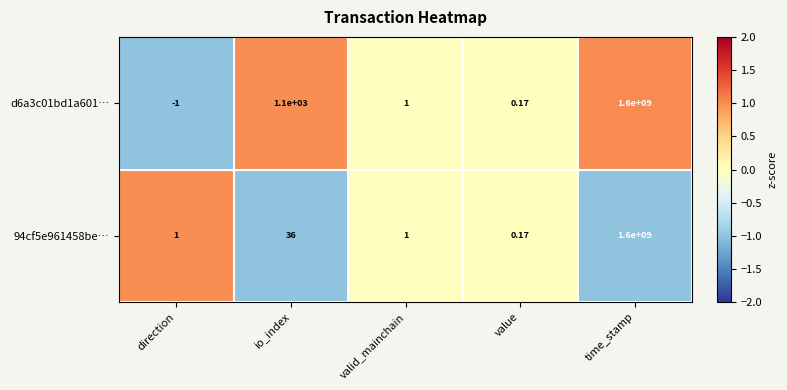

How many values in d6a3c01bd1a601… are above zero?

4